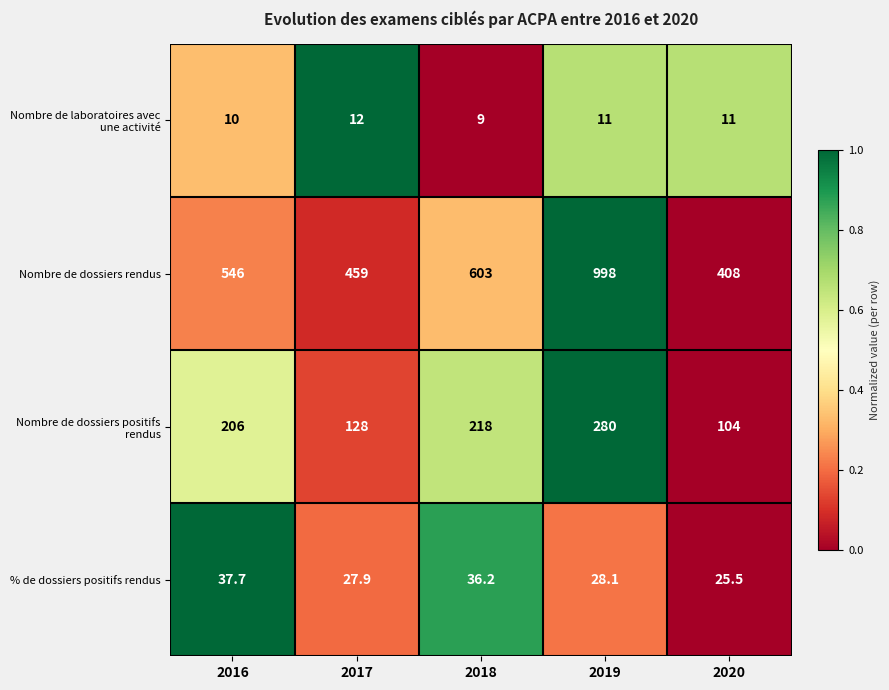

The Nombre de dossiers rendus series shows 546.0 at 2016. True or false?

True